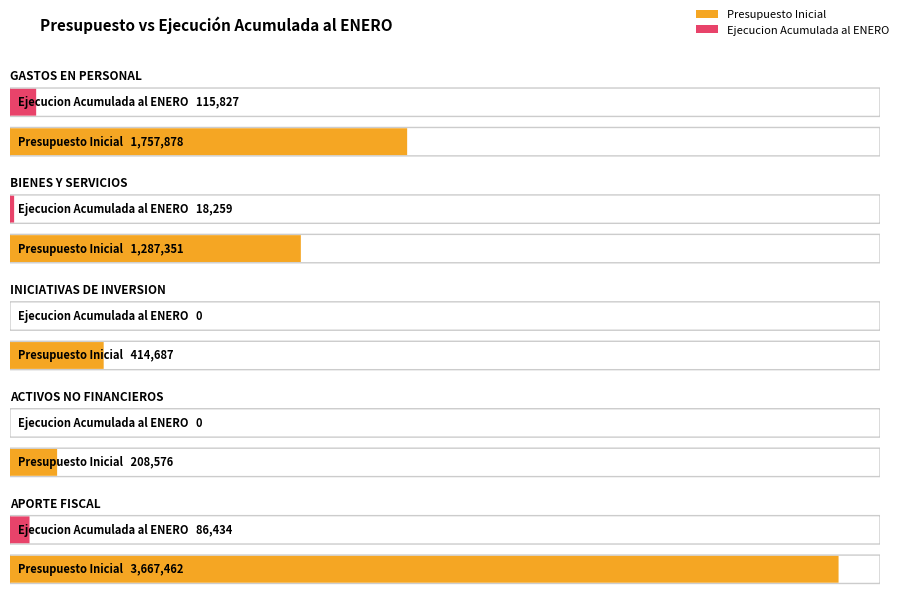

What is the value of the Ejecucion Acumulada al ENERO bar at the 5th from the left?

86434